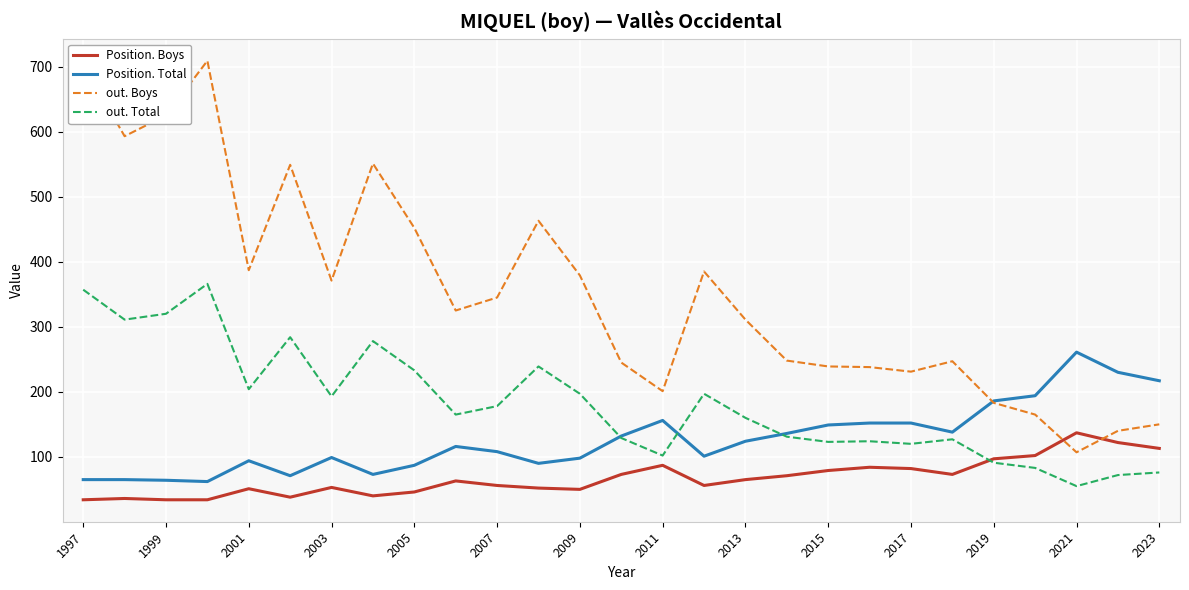

What are all the series names shown in the legend?

Position. Boys, Position. Total, out. Boys, out. Total